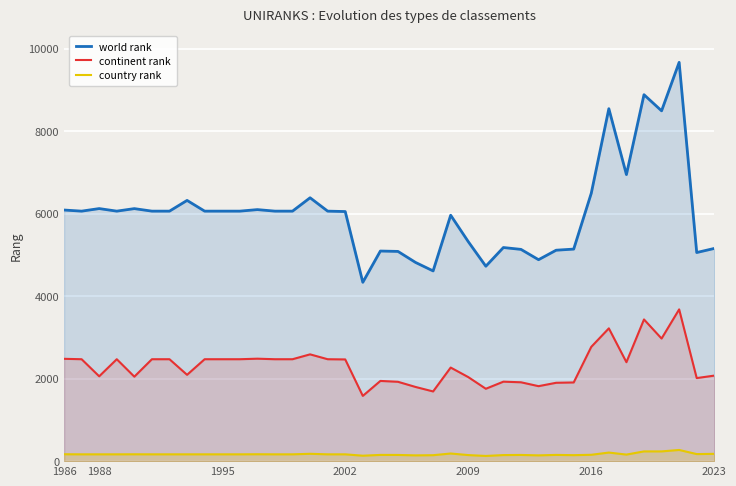

What is the highest value of the continent rank series?

3678